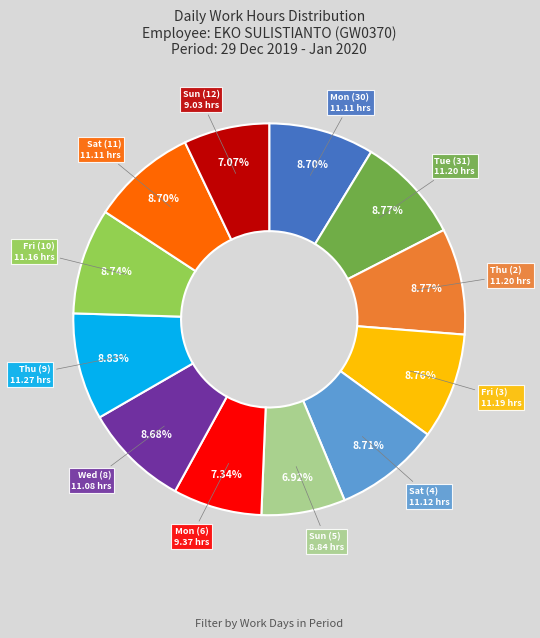

Does any single category account for the majority?

No